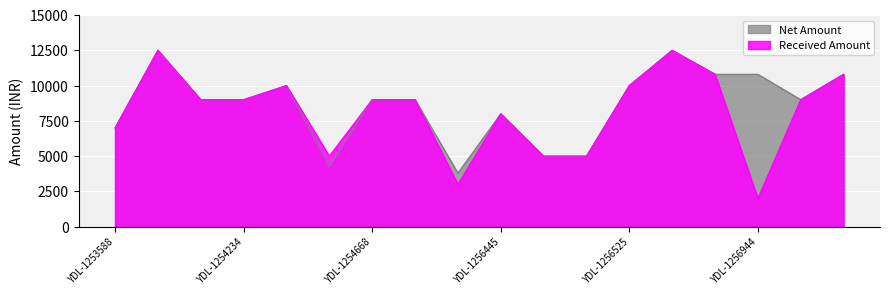

Where is the first local maximum for Net Amount?

YDL-1253701